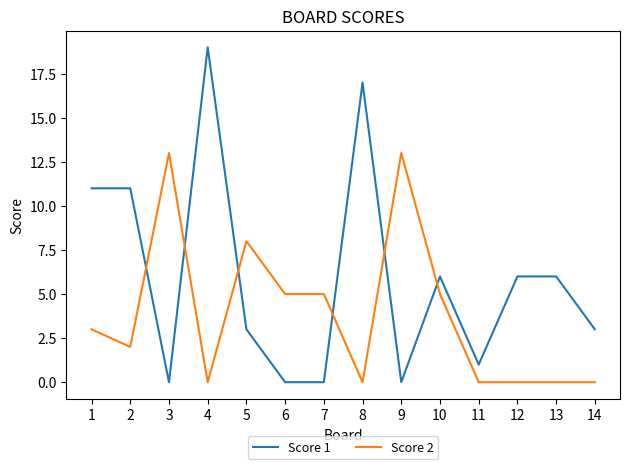

True or false: Score 1 has a value of 17 at 8.

True